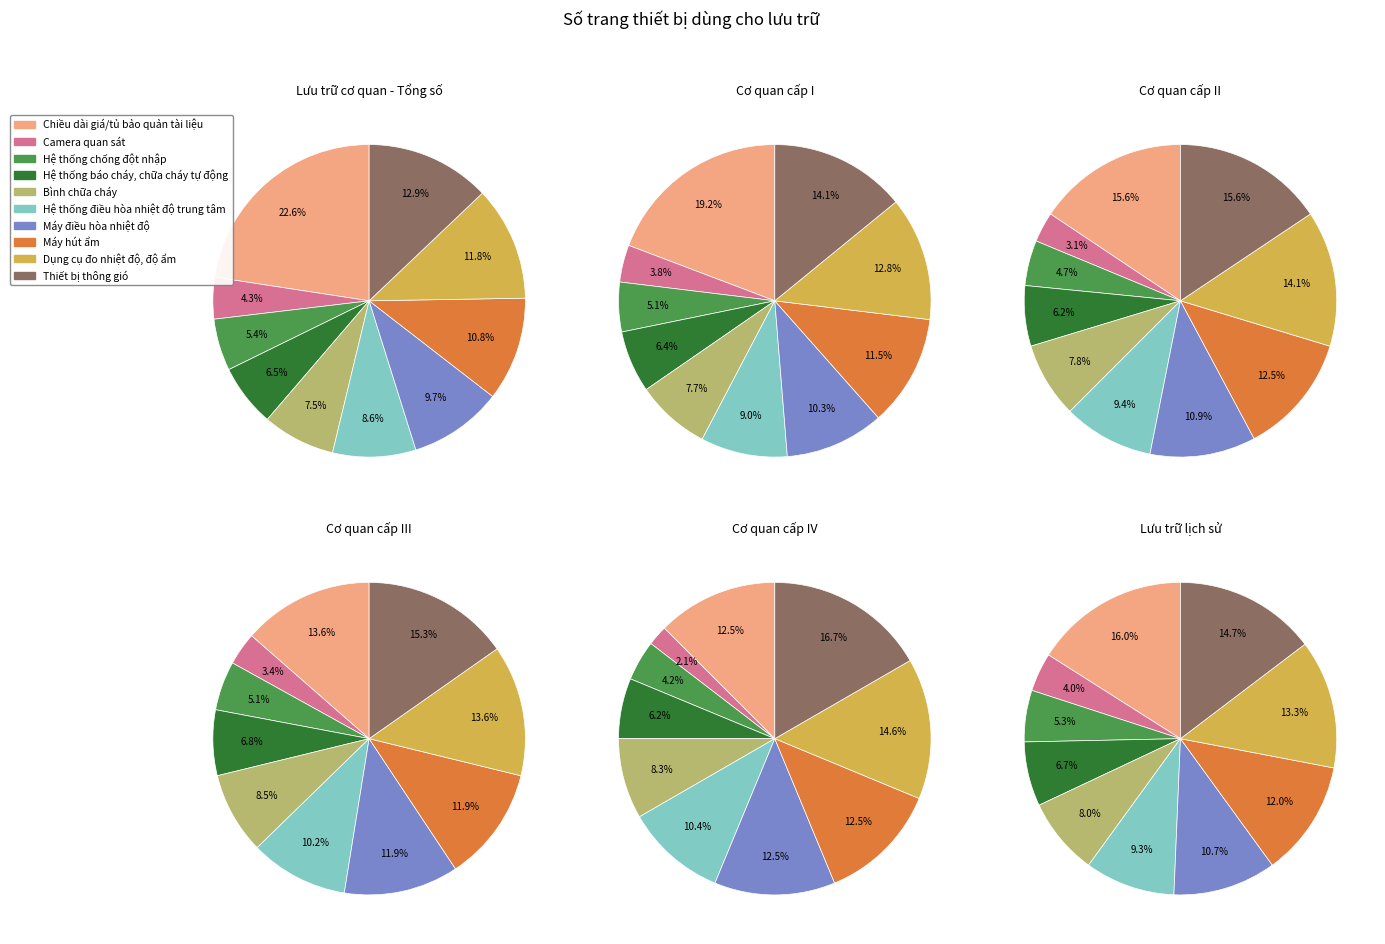

The Máy hút ẩm slice represents 18% of the pie. True or false?

False